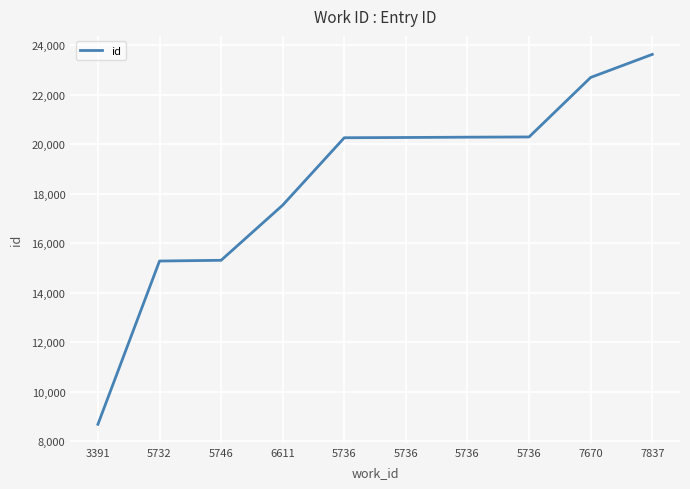

The value at 3391 is 8676. True or false?

True